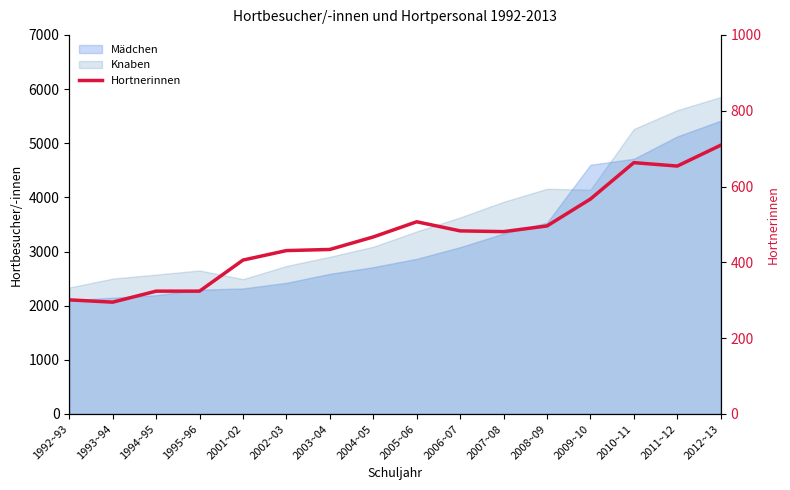

Reading right to left, what are all the values shown in this chart?

709	654	663	567	496	481	483	507	467	434	431	406	324	324	295	301